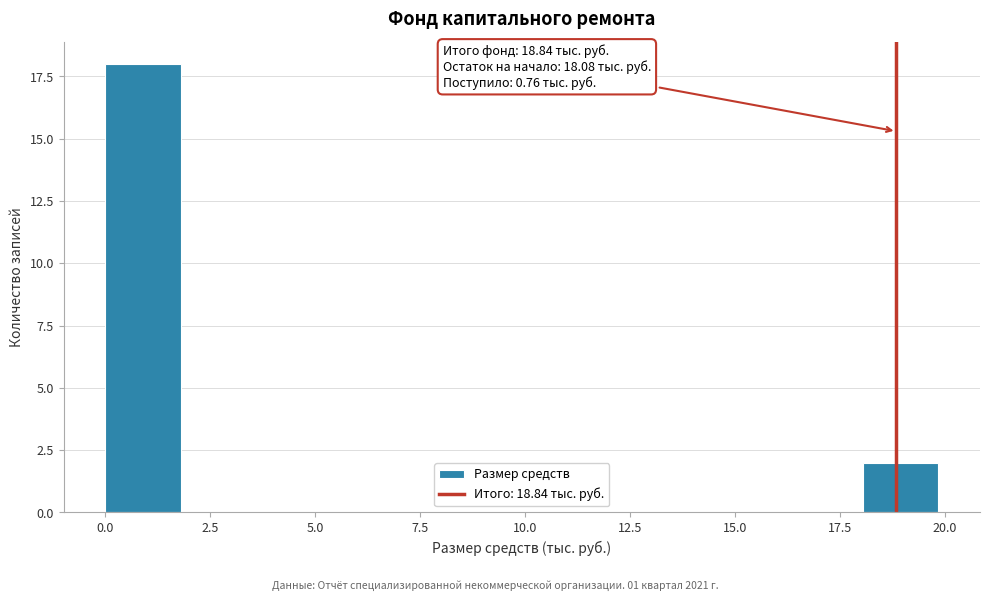

Around what value on the x-axis is the tallest bar? Give the approximate position of its centre, as read against the axis.

1.0